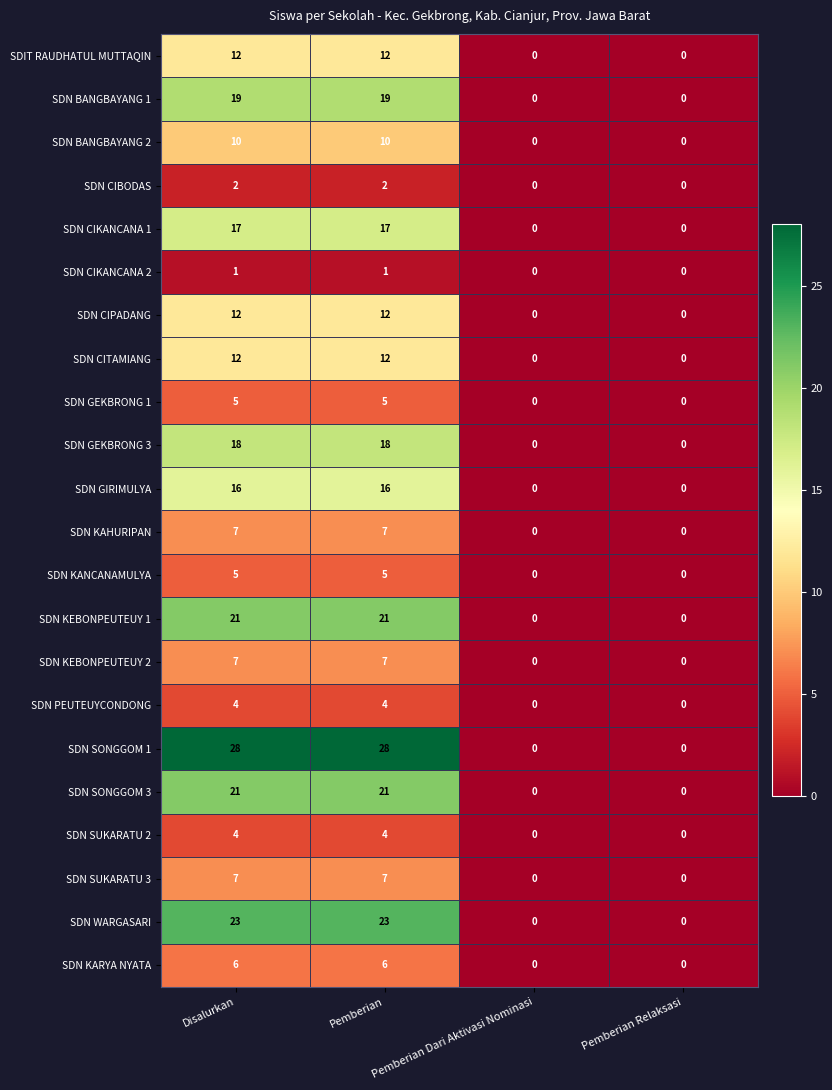

What is the total value across all series at Pemberian?

257